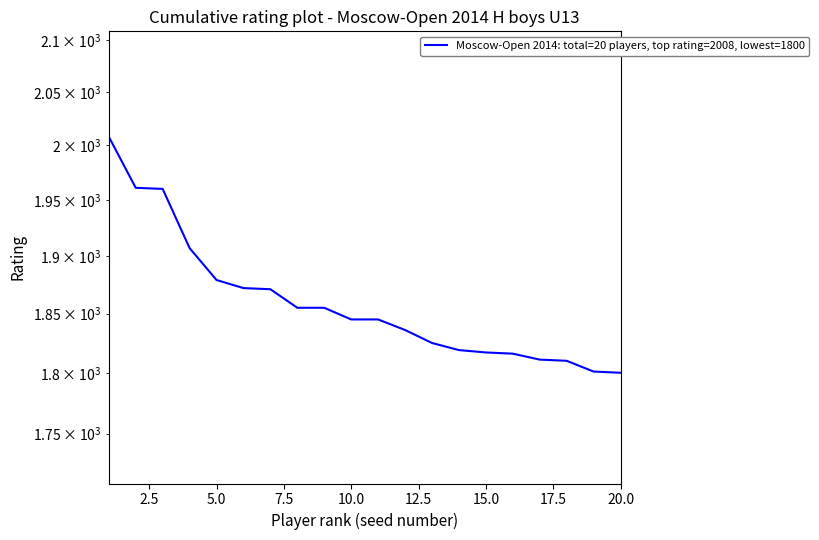

The chart shows a value of 1811 at 16. True or false?

True